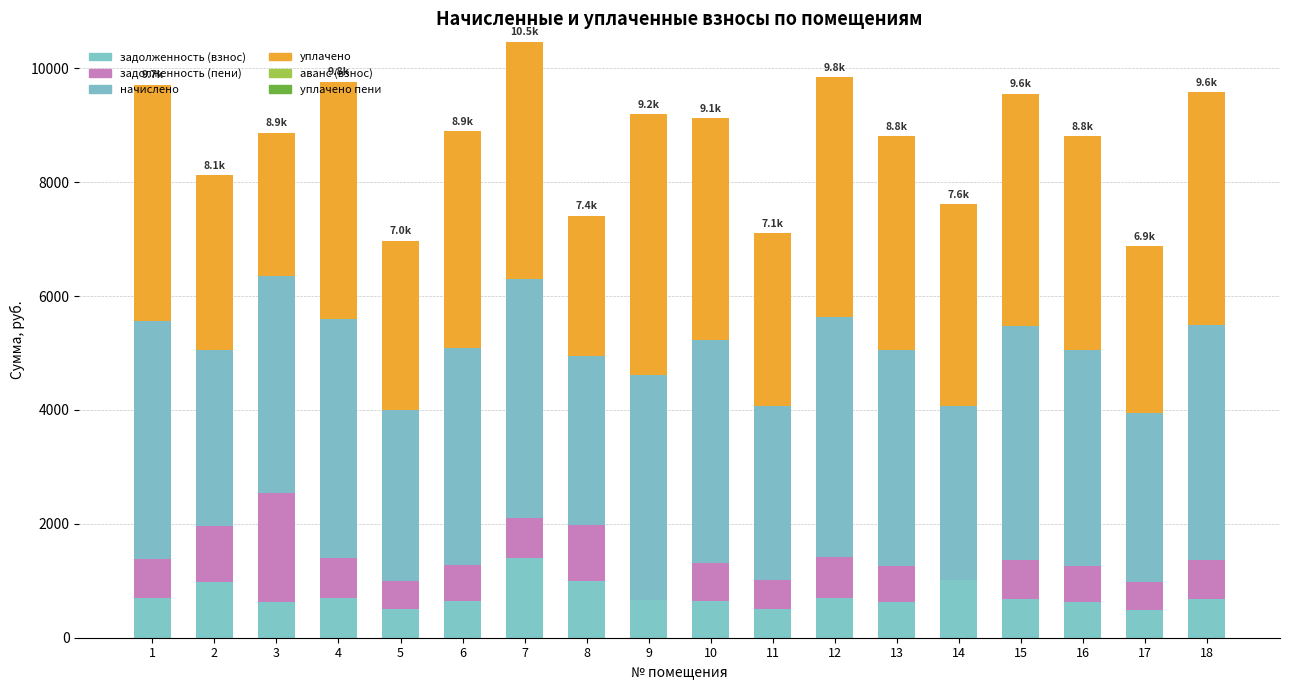

At which category is the sum across all series the highest?

7